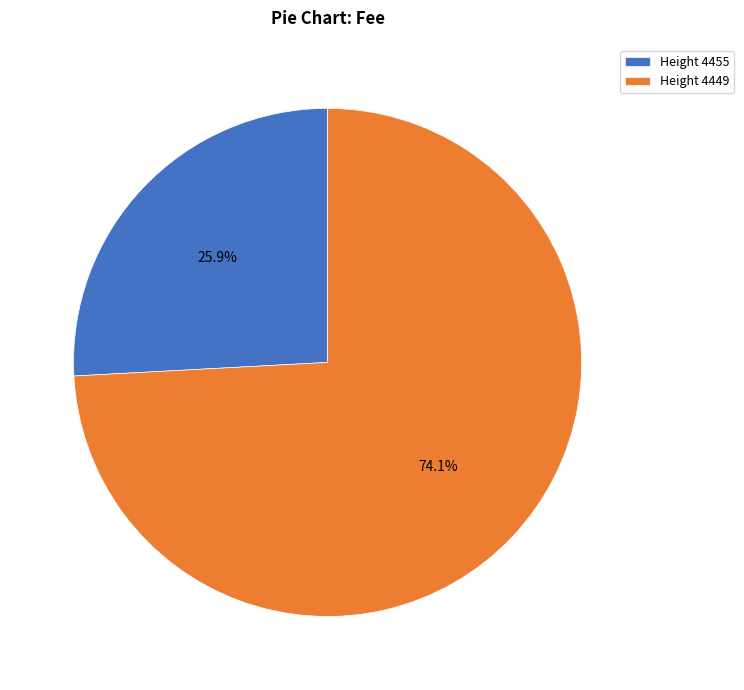

Which category has the smallest portion of the pie?

Height 4455